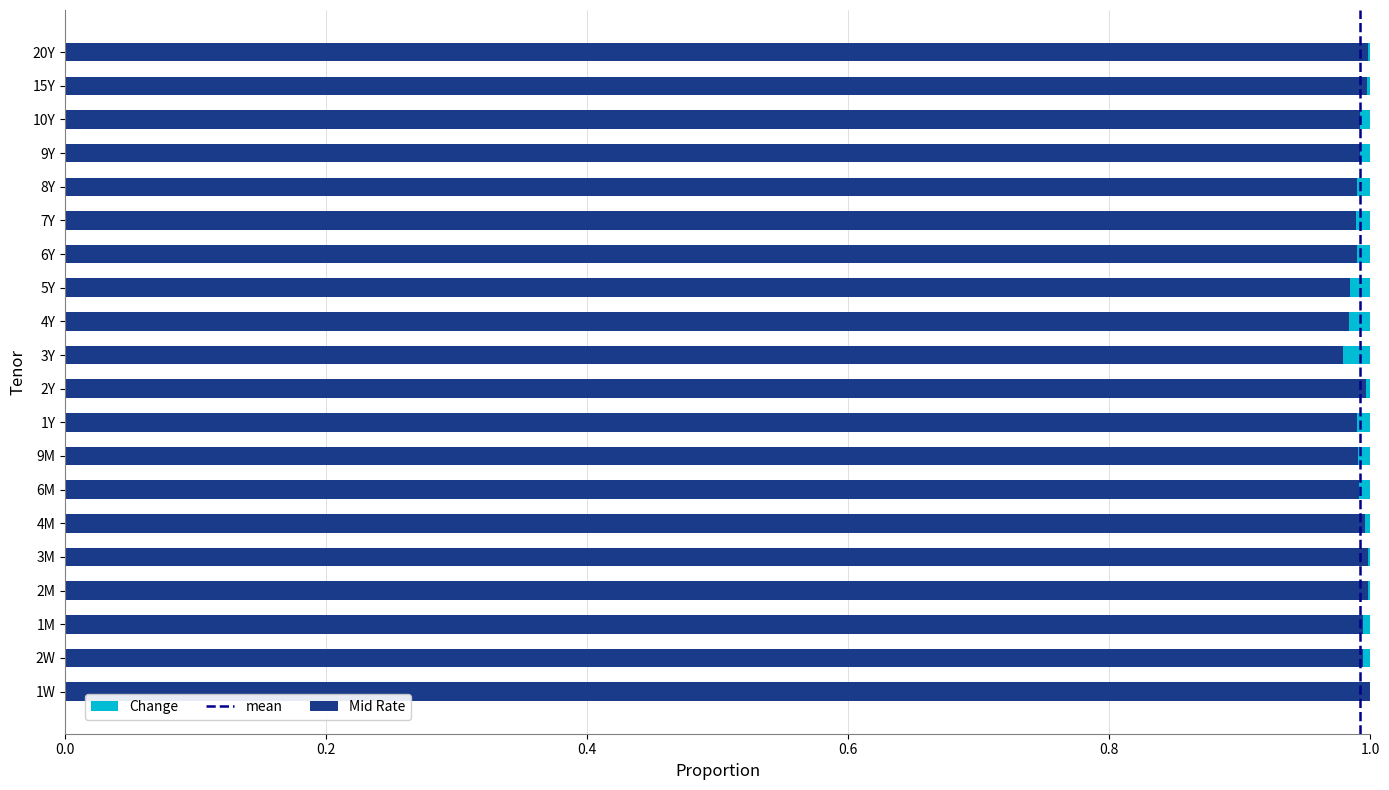

The value of Mid Rate at 1Y is 1.0. True or false?

True